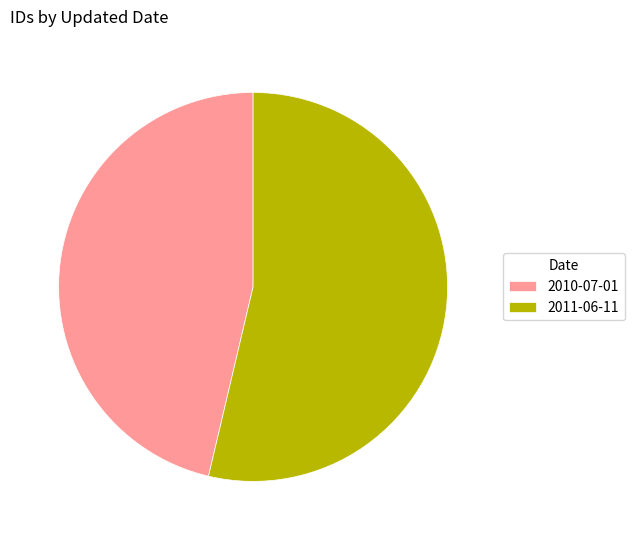

The 2010-07-01 slice represents 46% of the pie. True or false?

True